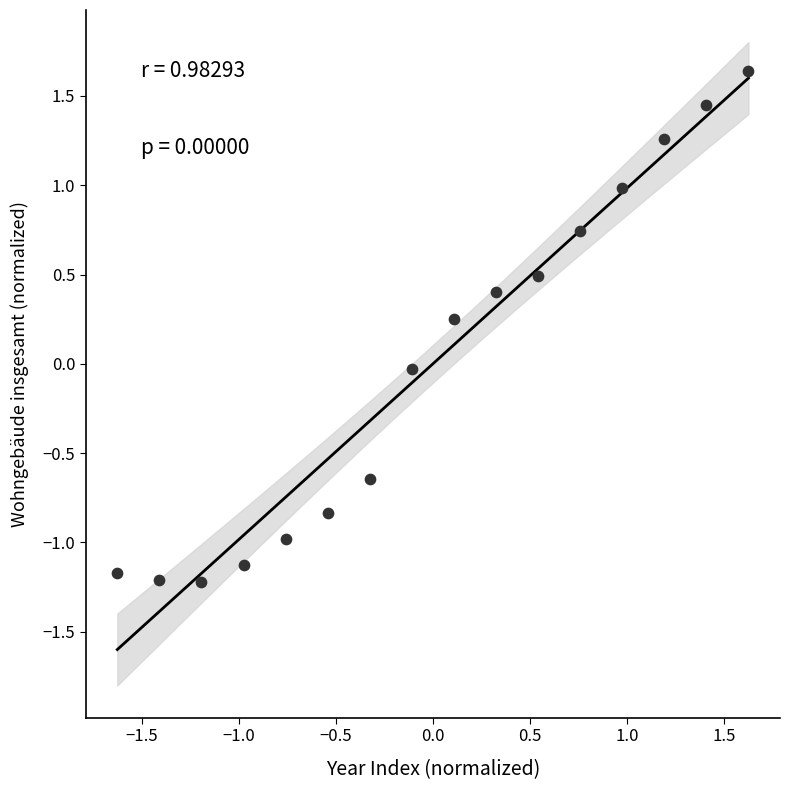

What is the range of Y values (max minus min)?

2.9